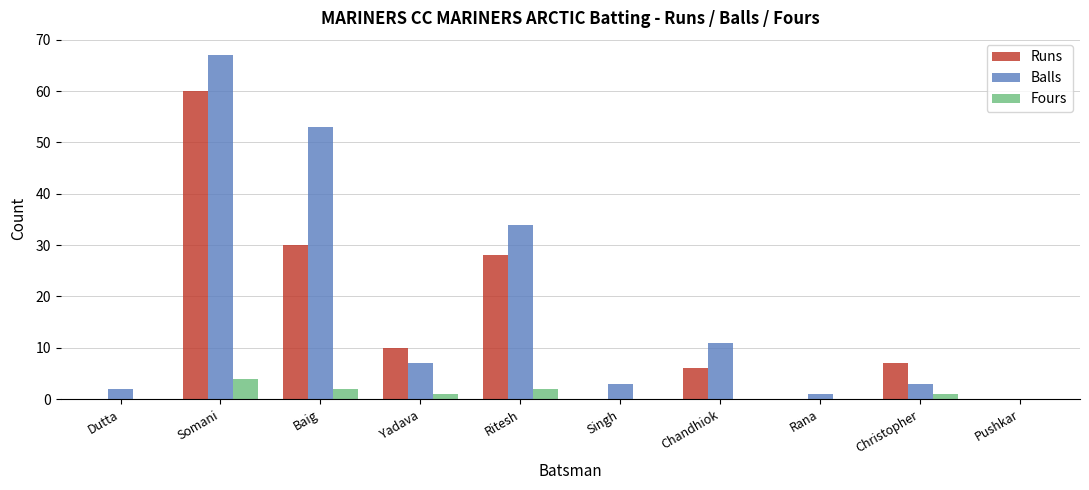

Which series changed the most between Baig and Chandhiok?

Balls